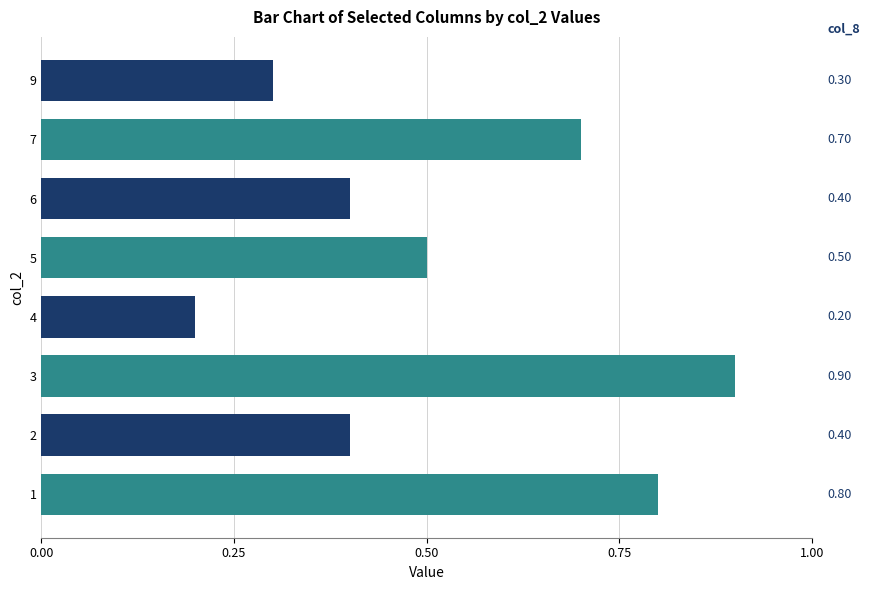

Between 3 and 9, which is larger?

3